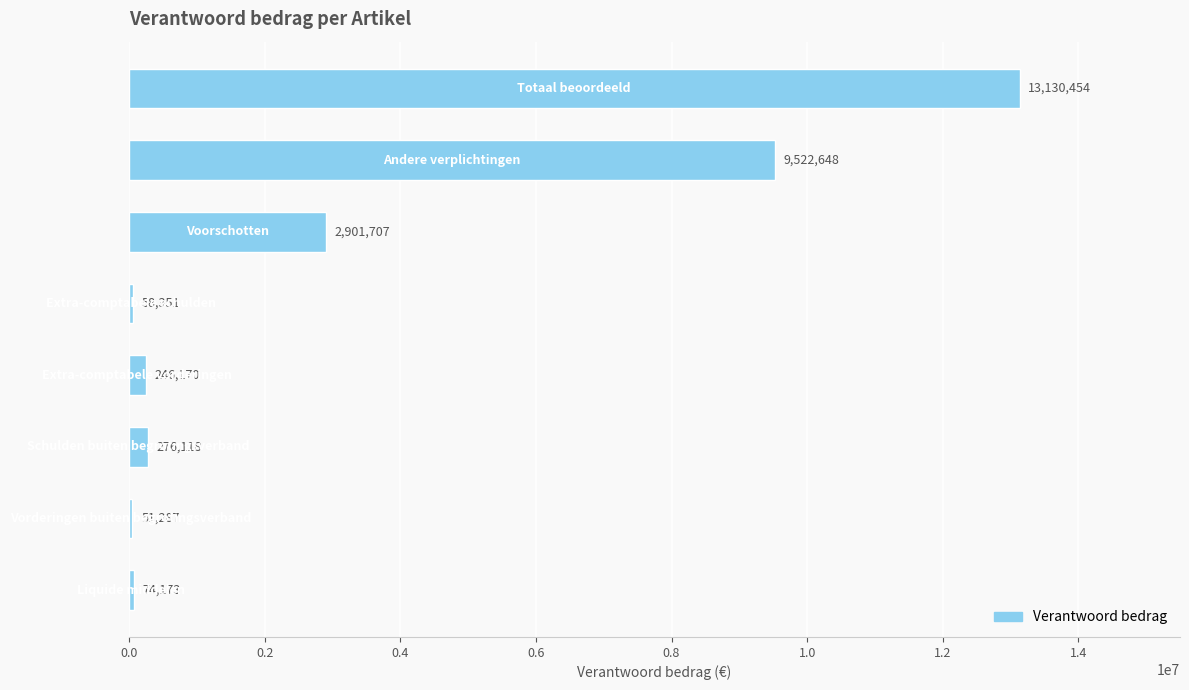

What is the difference between the maximum and second lowest values?

13072103